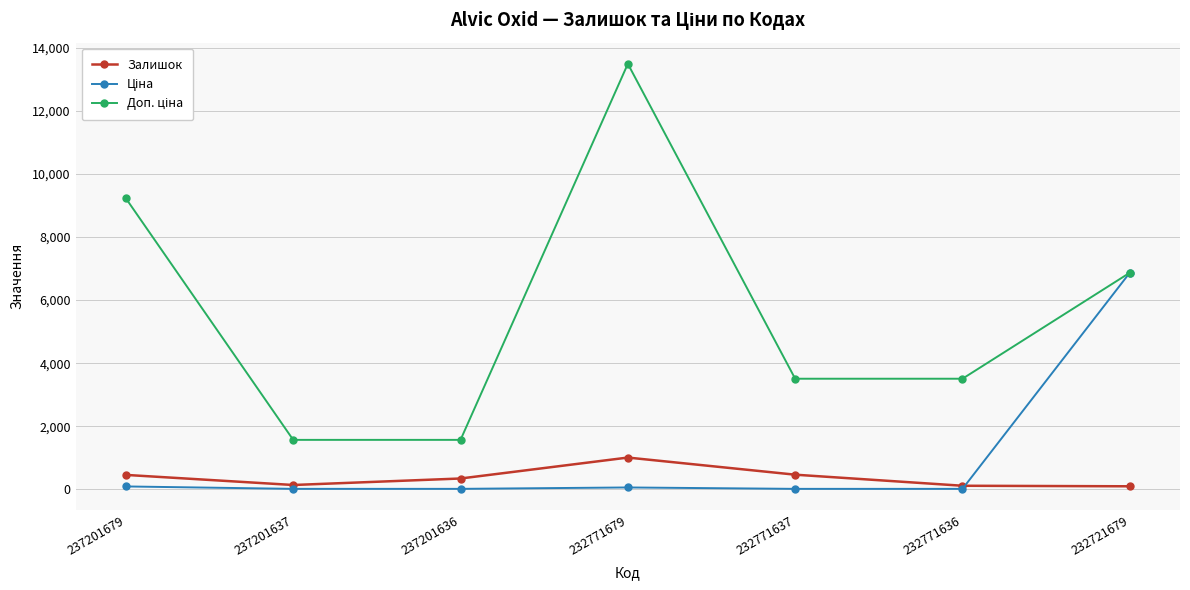

How many interior local peaks does the Залишок series have?

1